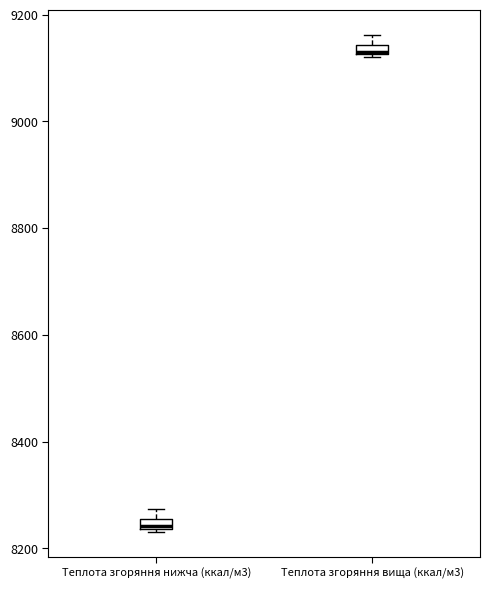

Where is the upper edge of the box for Теплота згоряння нижча (ккал/м3) on the y-axis? The values are not printed on the chart, so give them approximately, as read against the axis.

8260